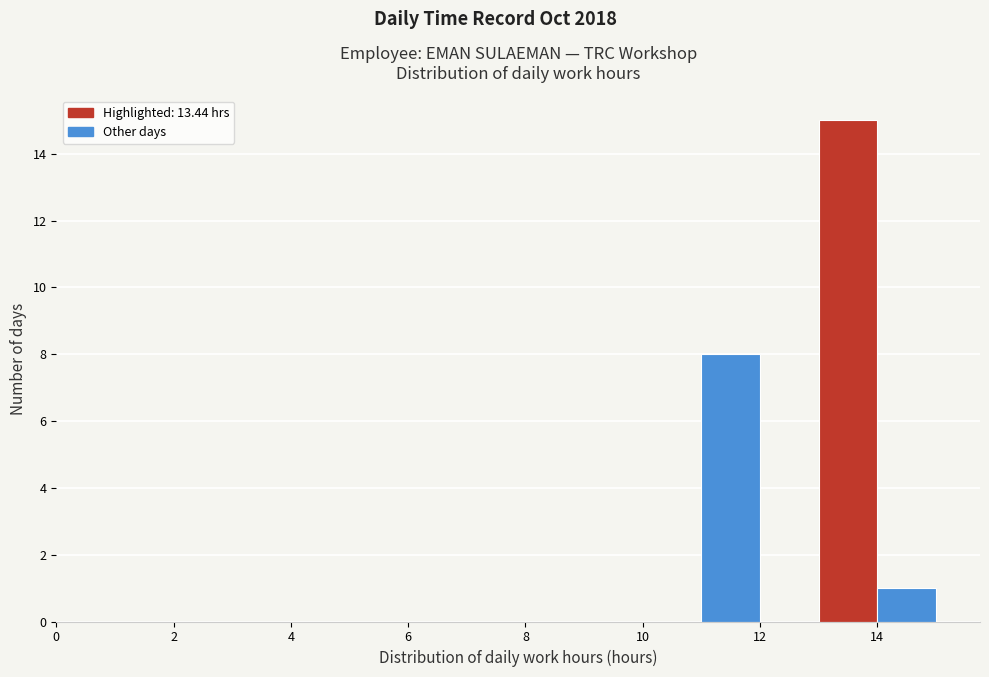

What is the height of the bar covering 11 to 12 on the x-axis? The values are not printed on the chart, so give them approximately, as read against the axis.

8